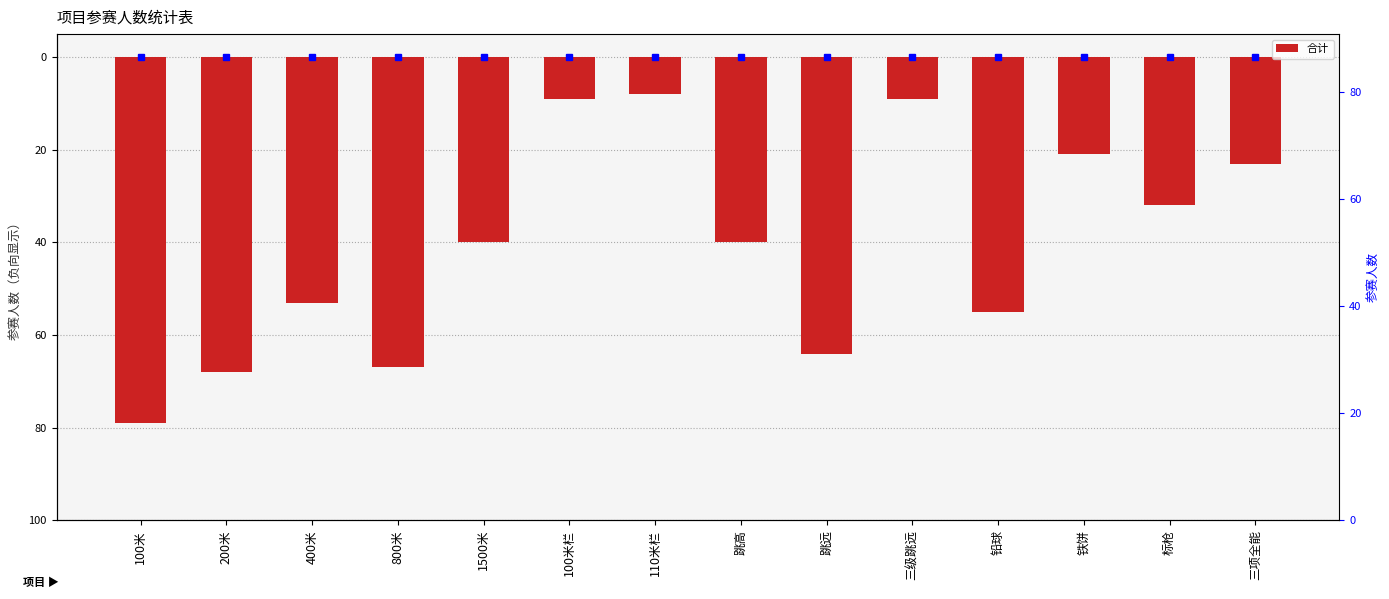

What position from the right is 400米?

12